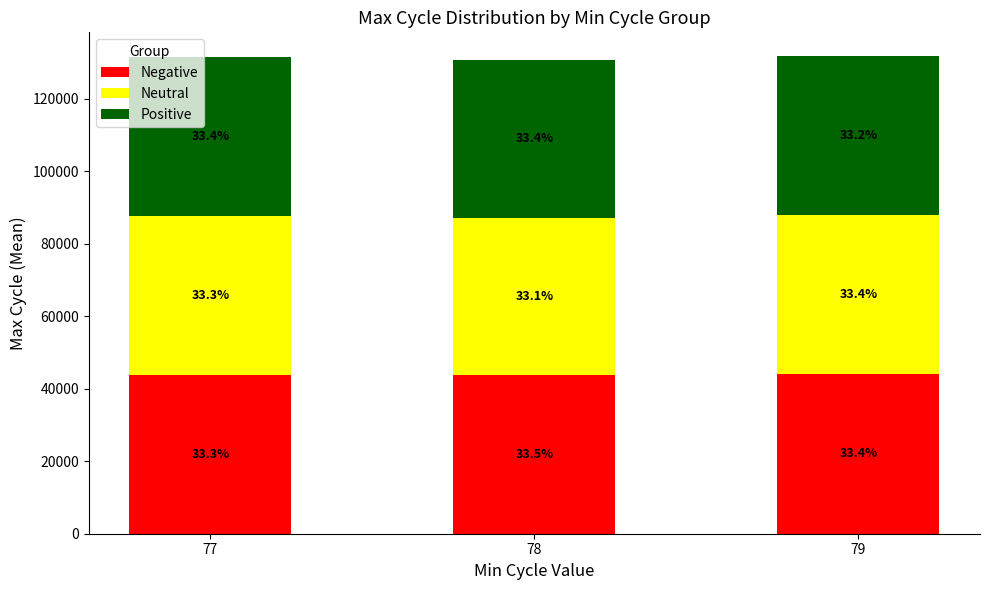

How many bars are there in total?

3